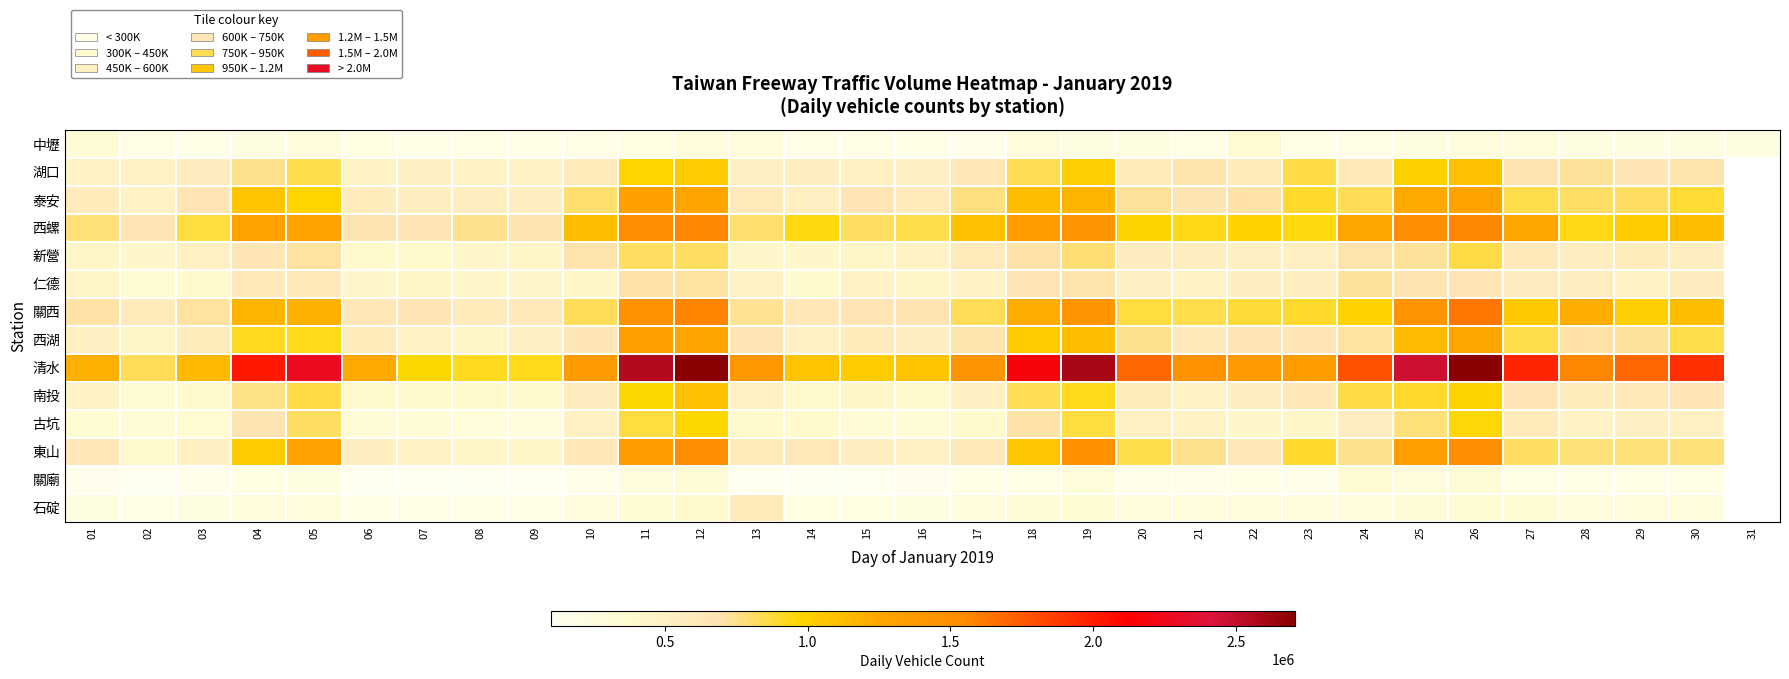

How many positive values does the 東山 series have?

30